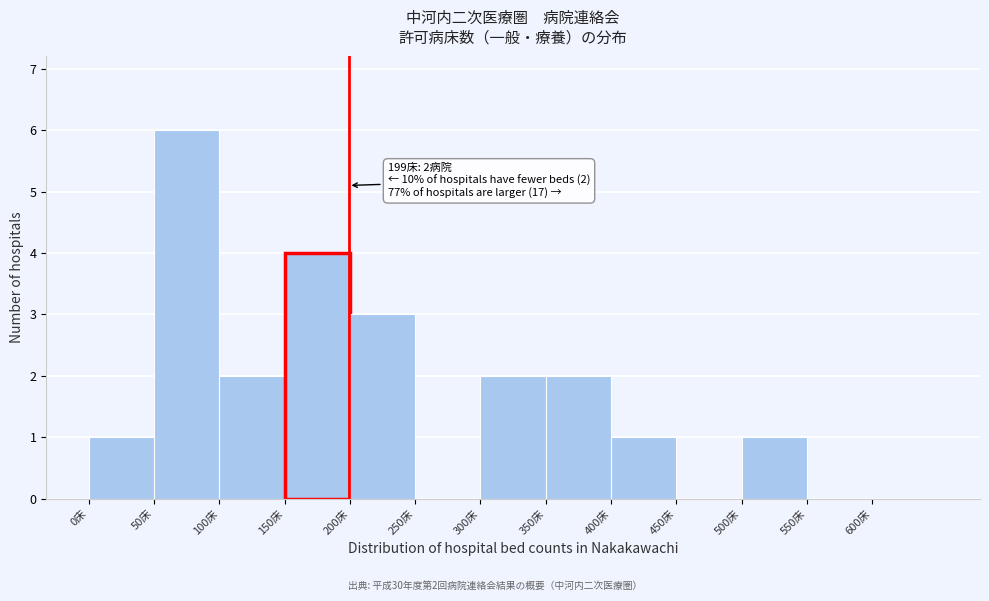

Over which range of the x-axis is the bar tallest?

50 to 100